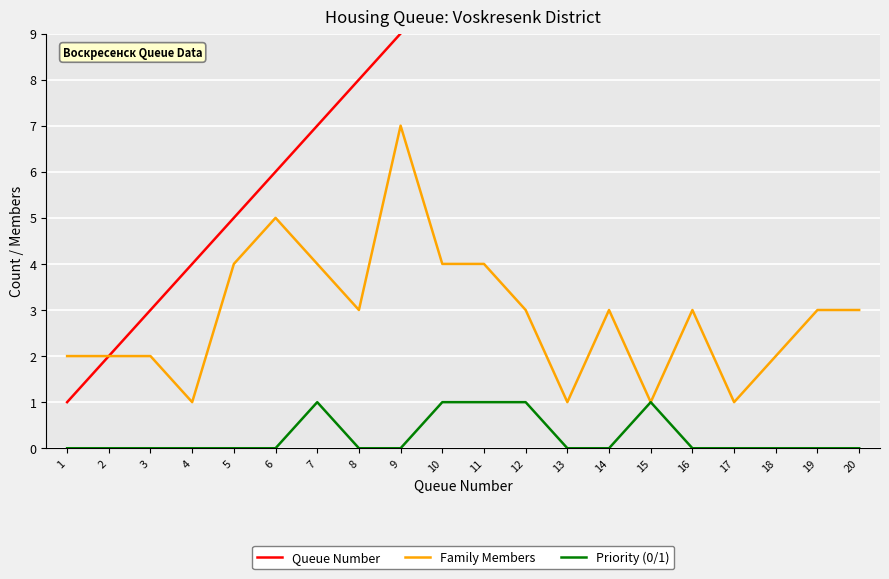

What is the maximum value for Family Members?

7